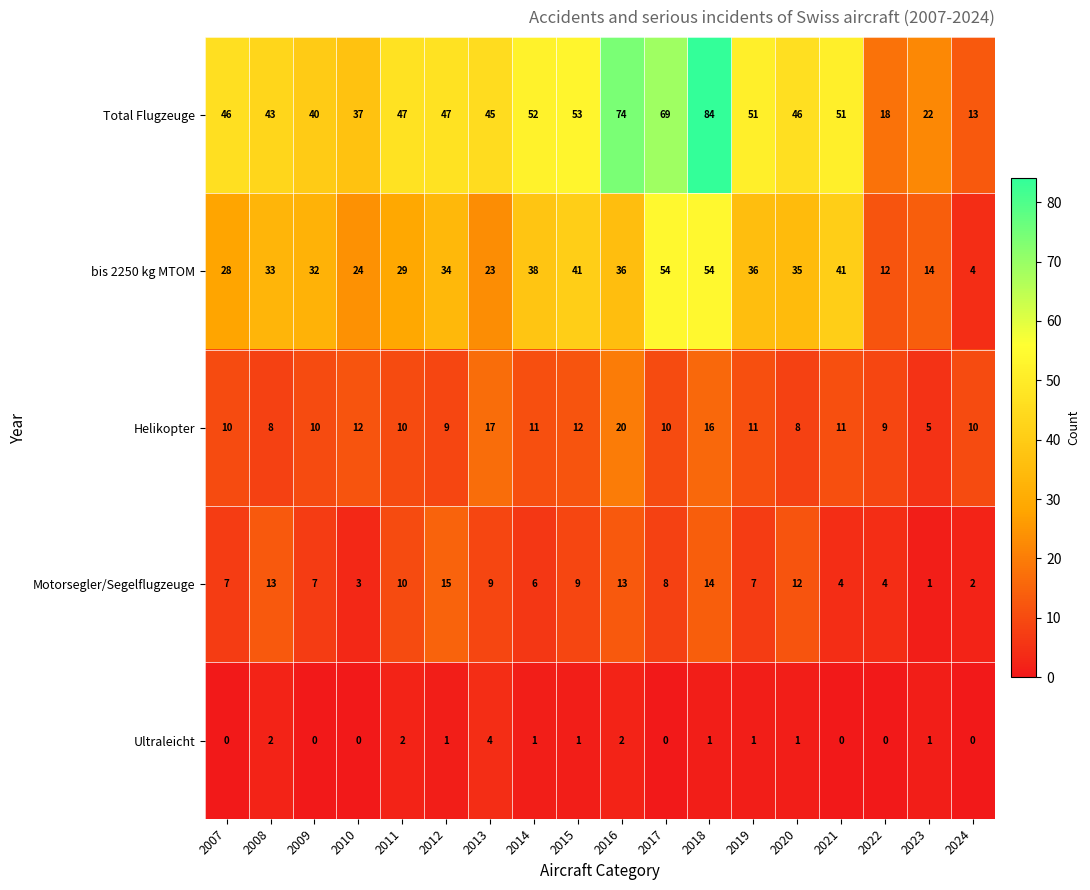

The value of bis 2250 kg MTOM at 2023 is 14. True or false?

True